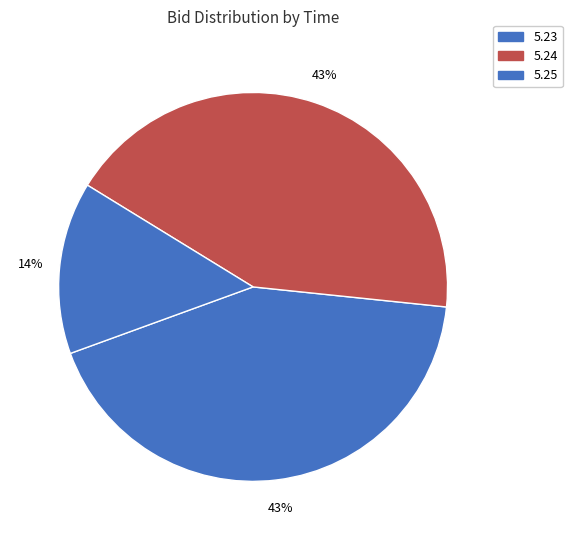

How many segments does this pie chart have?

3